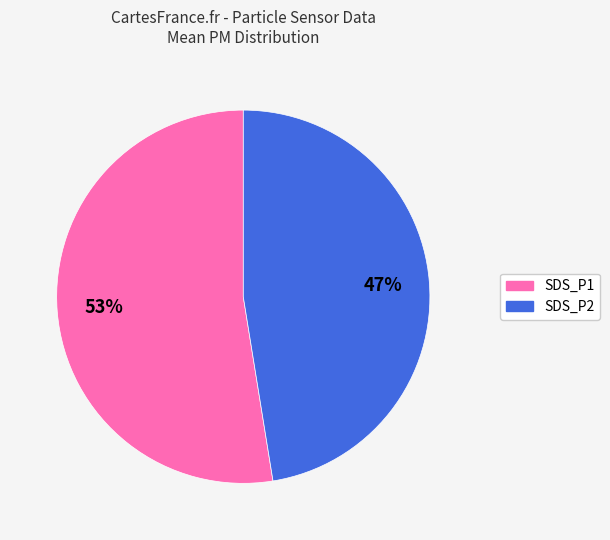

Which category accounts for the majority?

SDS_P1